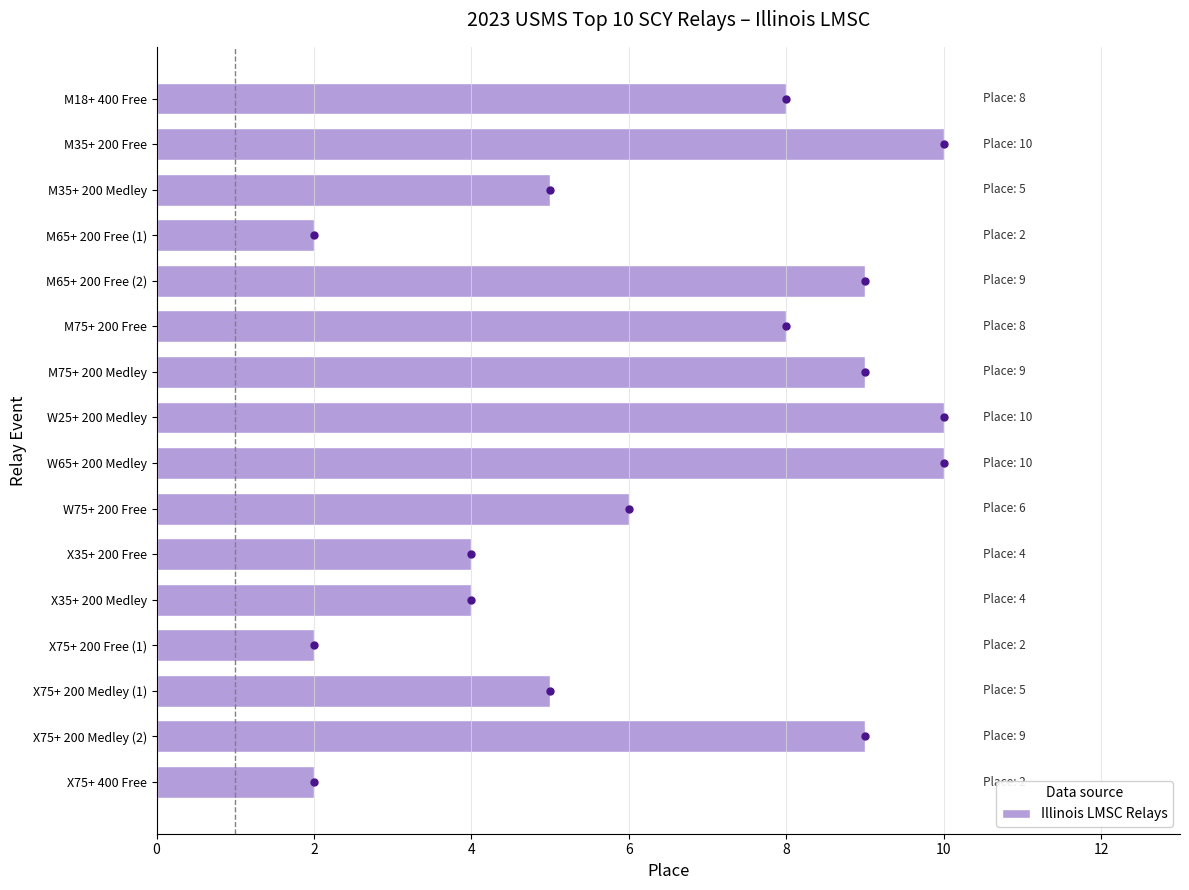

The chart shows a value of 8 at M75+ 200 Free. True or false?

True